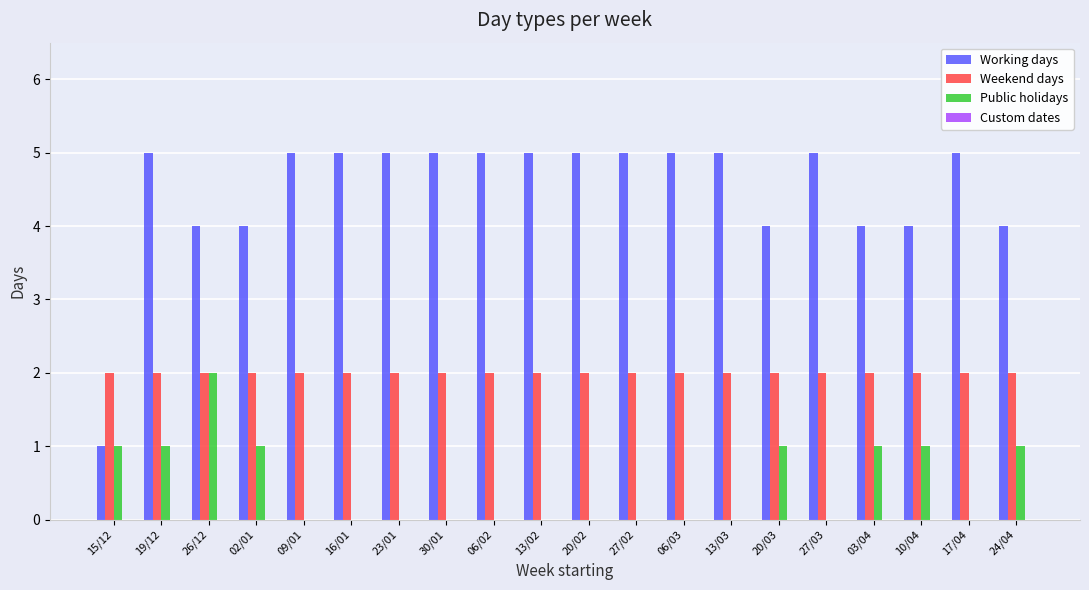

What is the sum of all Weekend days values?

40